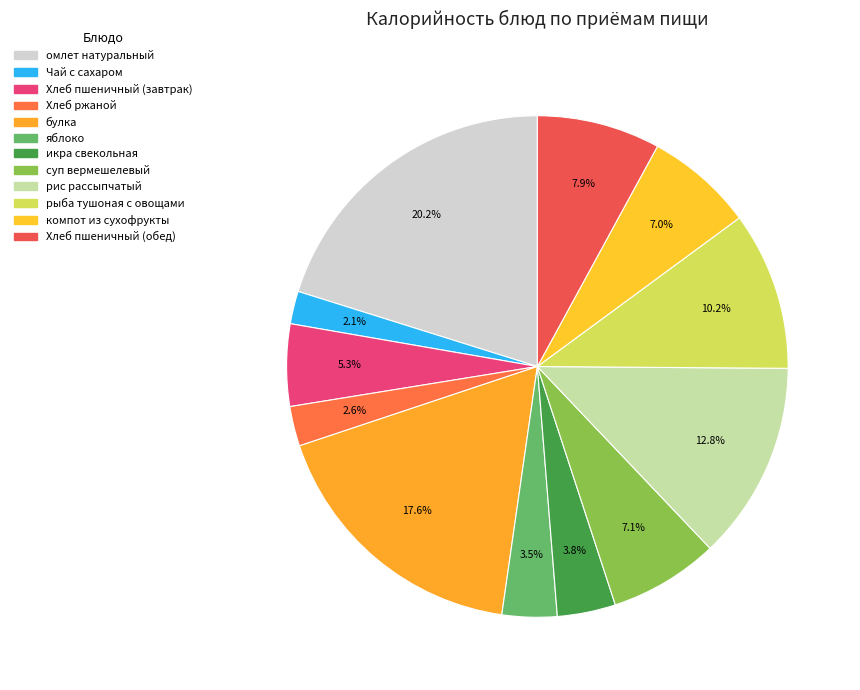

How many slices are in this pie chart?

12